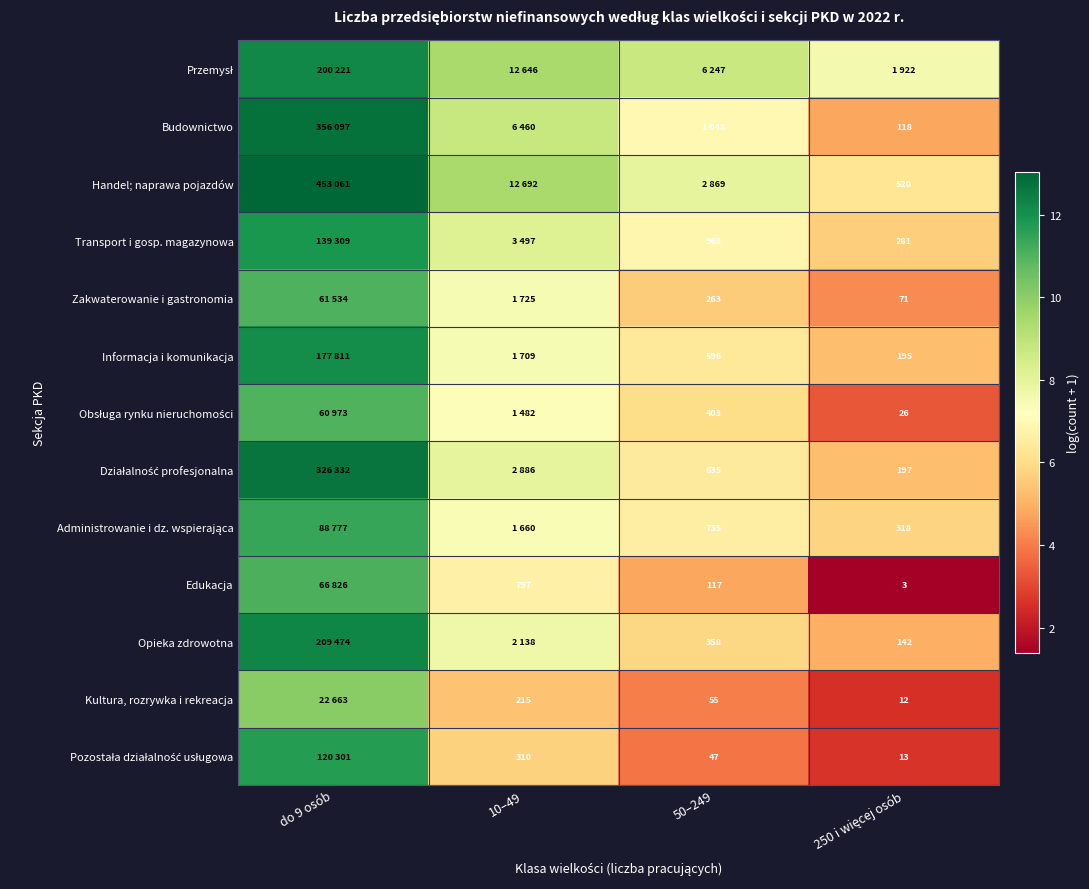

How many data points does each series have?

4